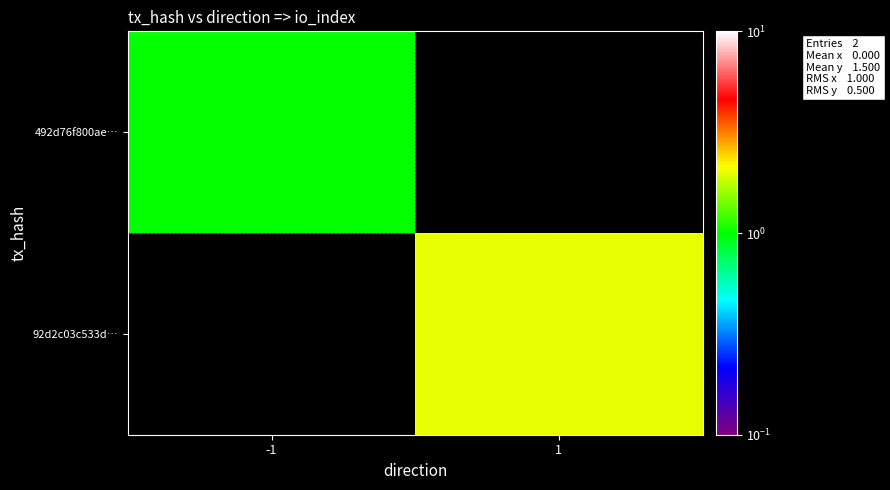

Which series has the largest range (max minus min)?

92d2c03c533d…